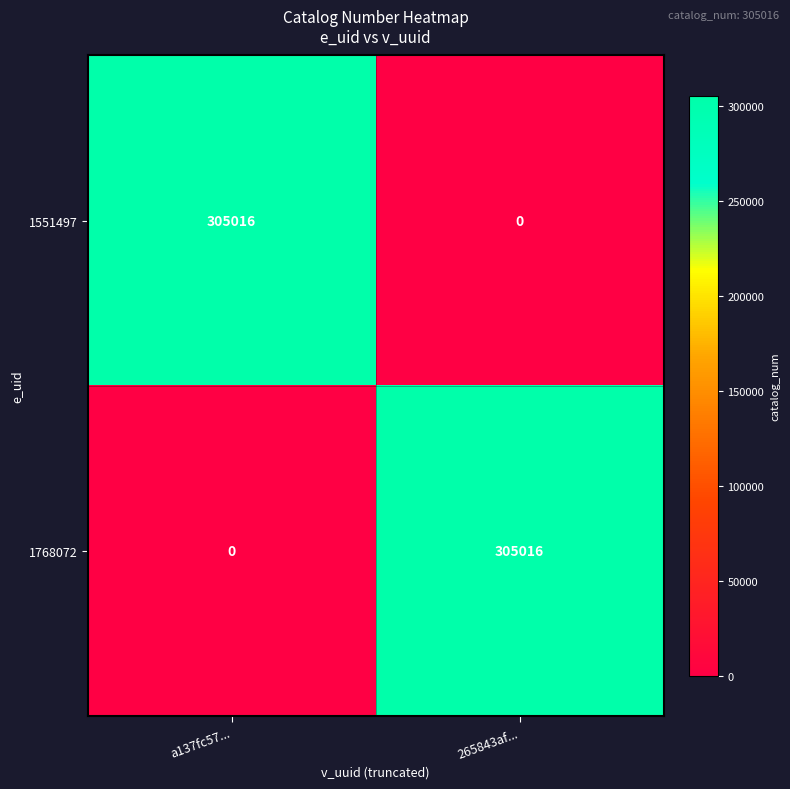

What is the average value of the 1768072 series?

152508